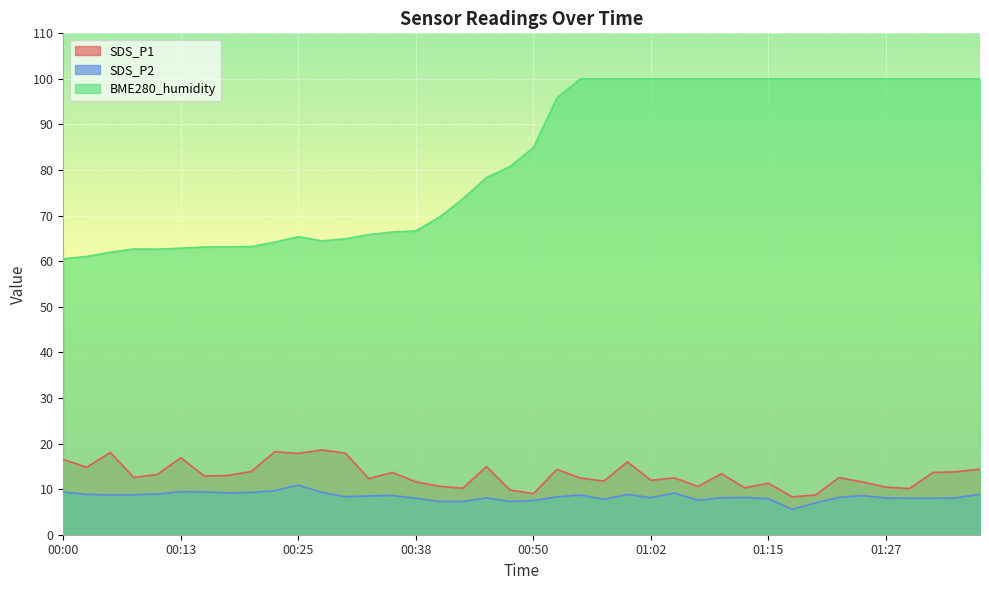

What is the sum of the SDS_P1 values at 01:32 and 00:35?

27.3